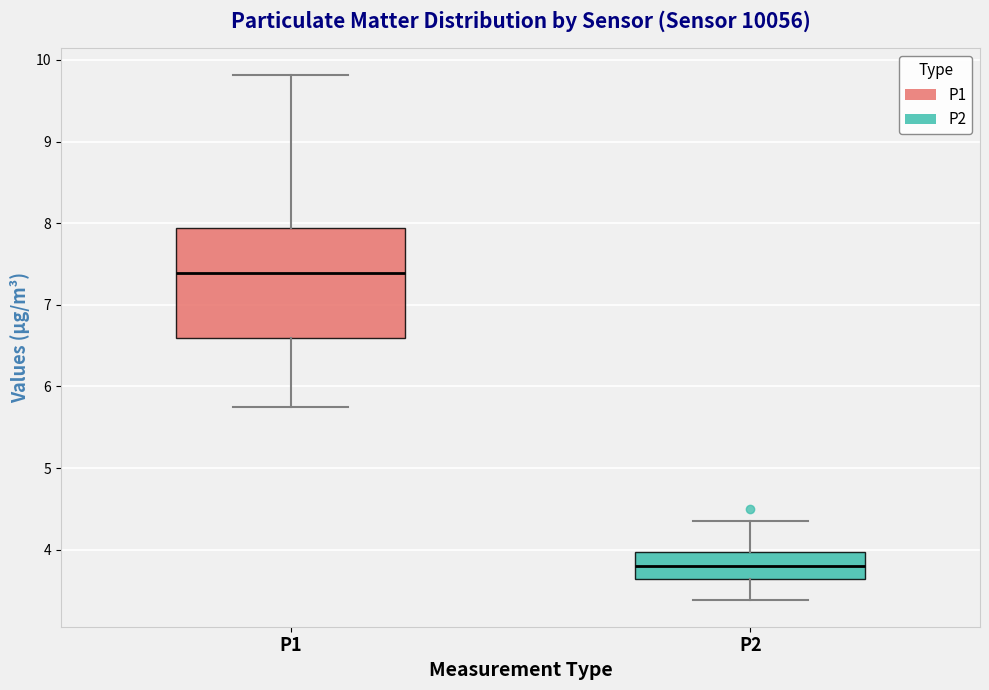

Reading left to right, read every box against the y-axis: the position of its median line, the range the box covers, and the ends of its whiskers. The values are not printed on the chart, so give them approximately, as read against the axis.

P1: median 7.4, box 6.6 to 7.9, whiskers 5.8 to 9.8
P2: median 3.8, box 3.6 to 4.0, whiskers 3.4 to 4.4